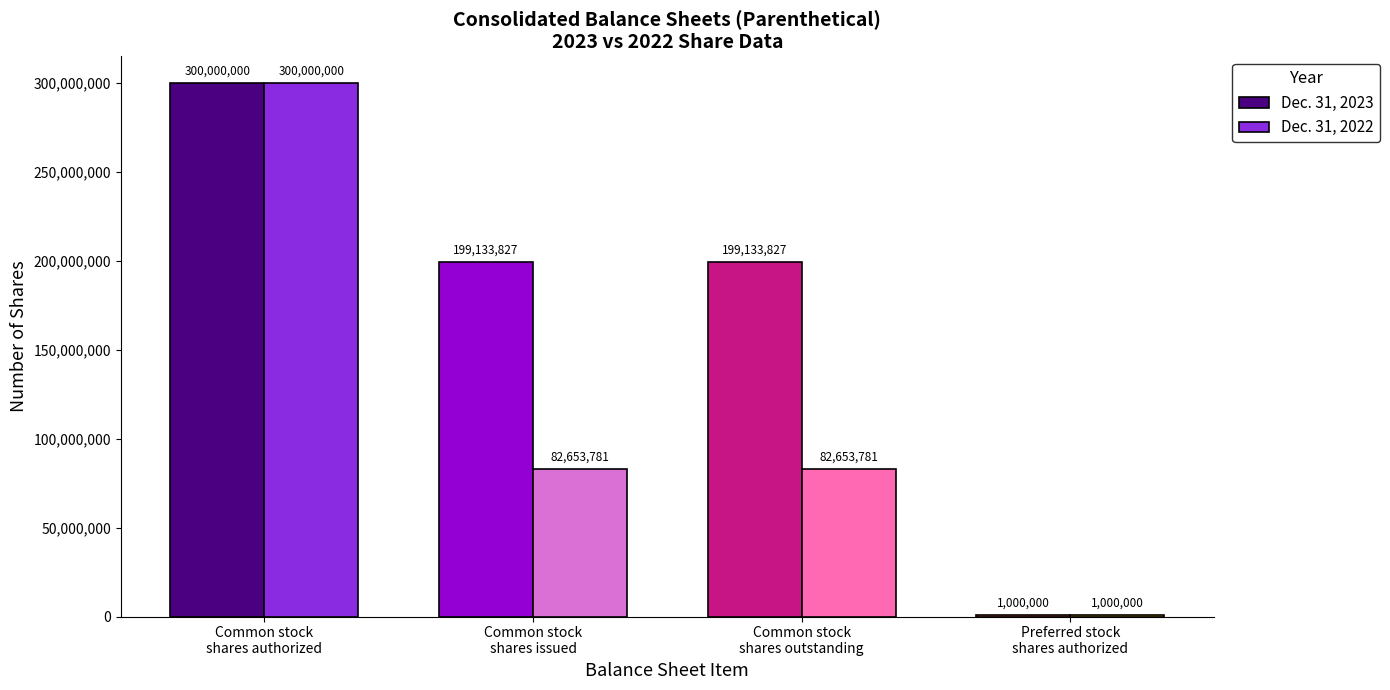

What is the value of the Dec. 31, 2023 bar at the 1st from the left?

300000000